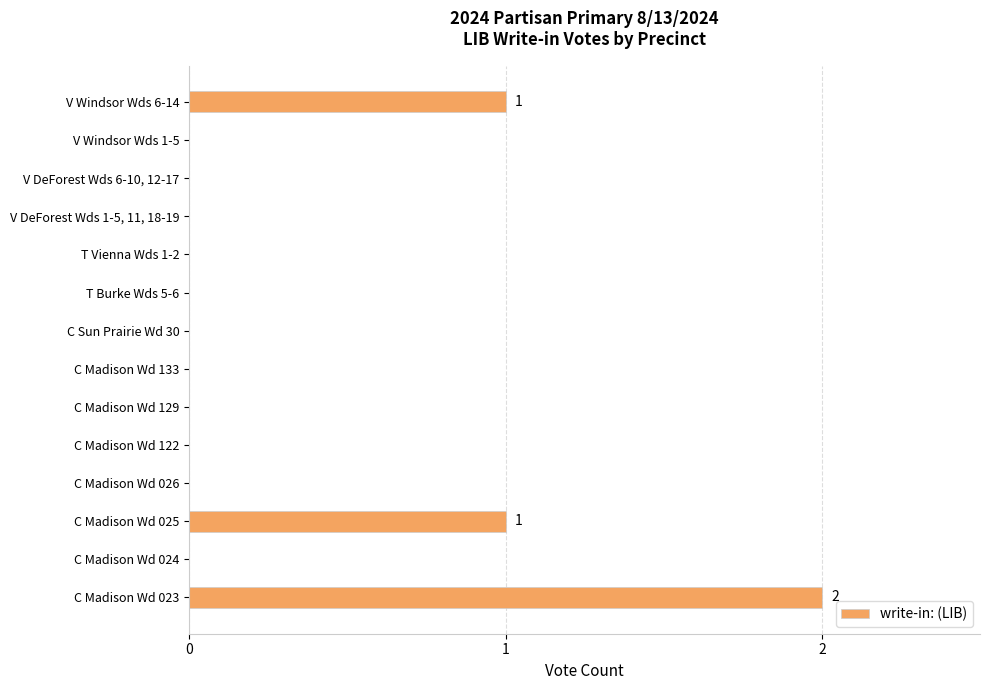

The value at C Madison Wd 025 is 1. True or false?

True